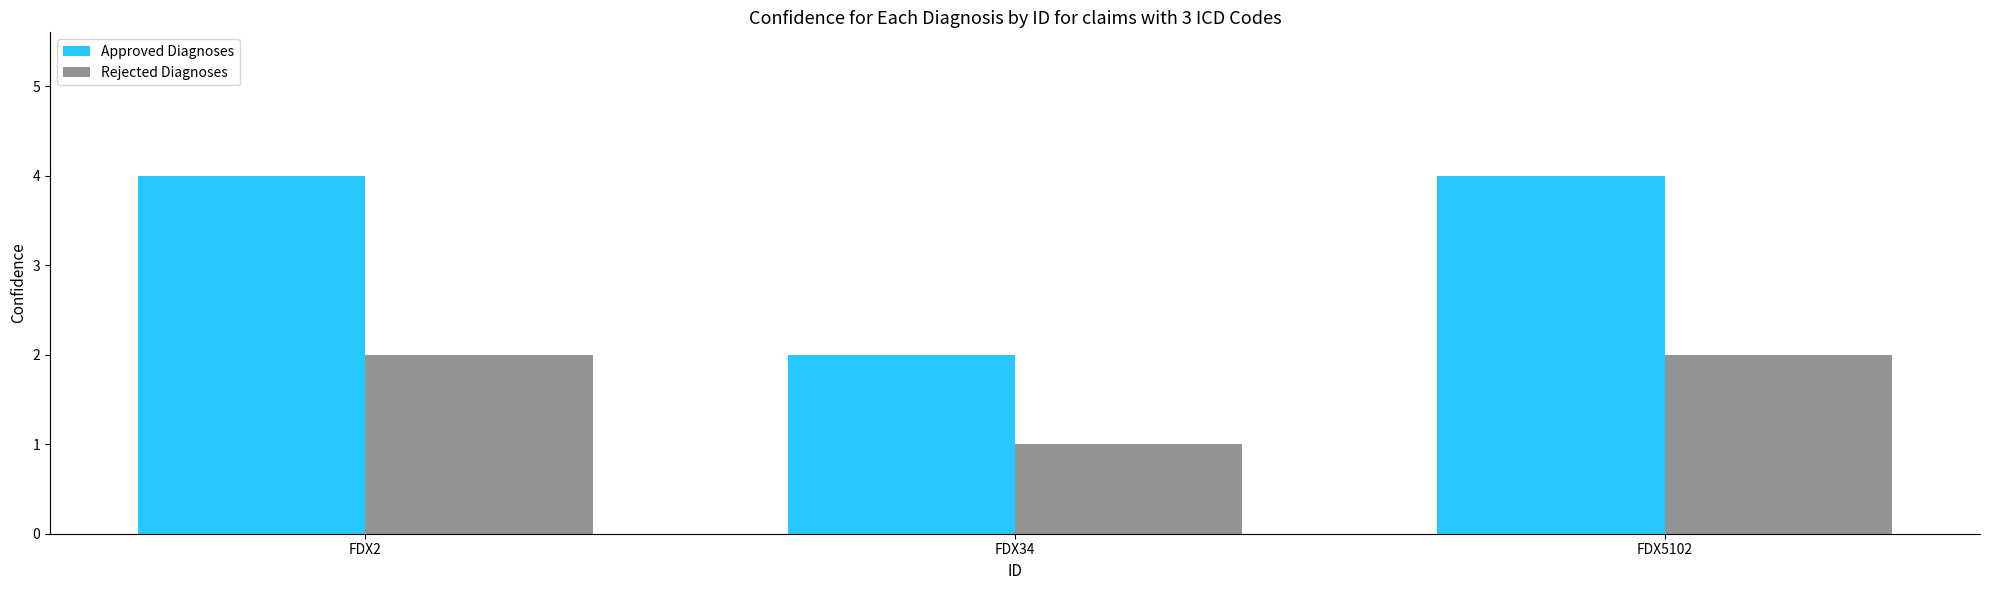

What is the difference between the highest and lowest values at FDX34?

1